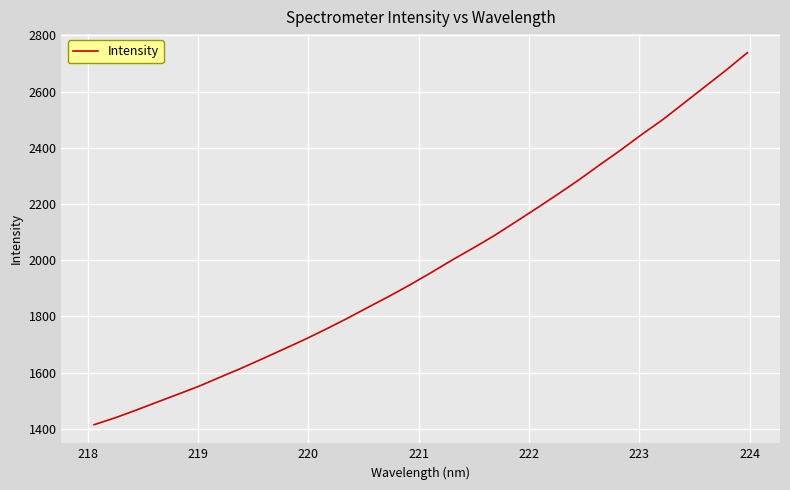

What is the difference between the maximum and minimum values?

1323.7